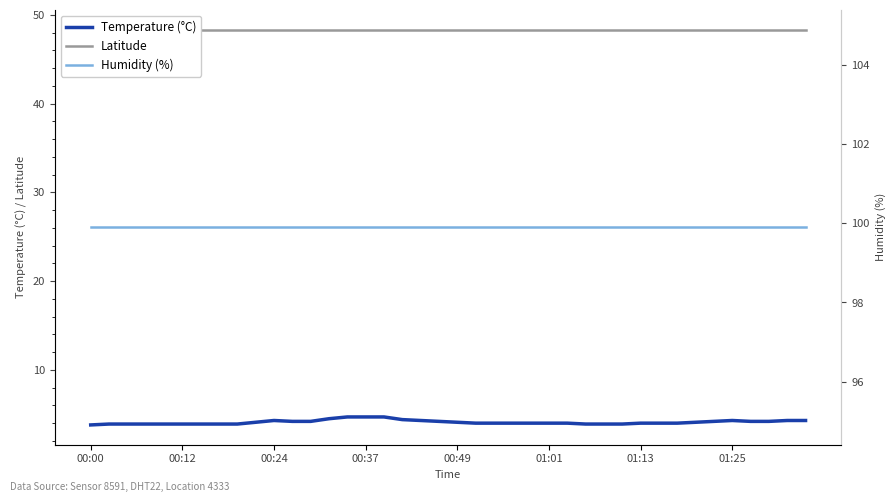

At 19, list the series in order from smallest to largest.

Temperature (°C), Latitude, Humidity (%)